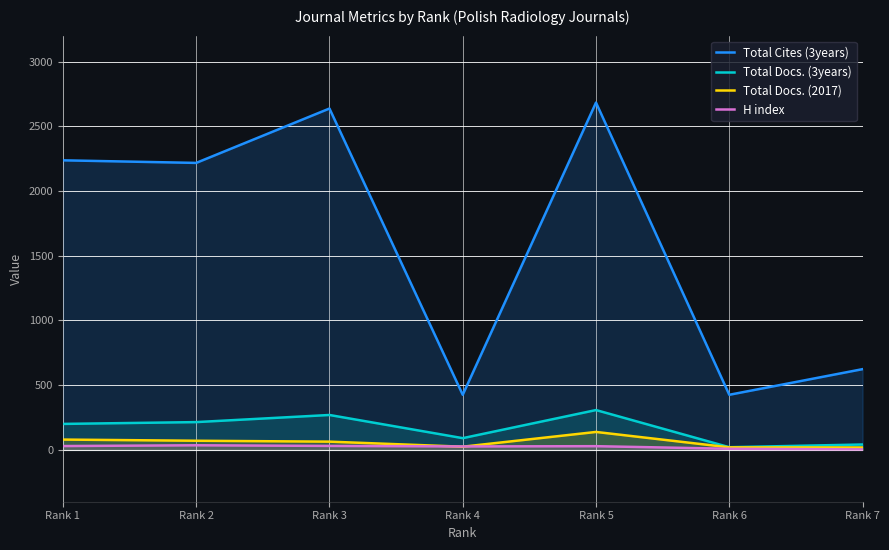

What is the difference between the maximum and minimum values in the Total Docs. (2017) series?

120